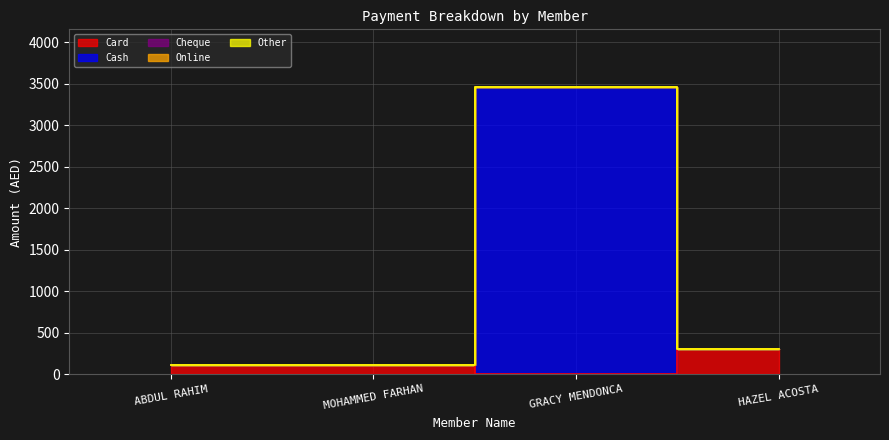

True or false: Online and Other intersect in this chart.

False